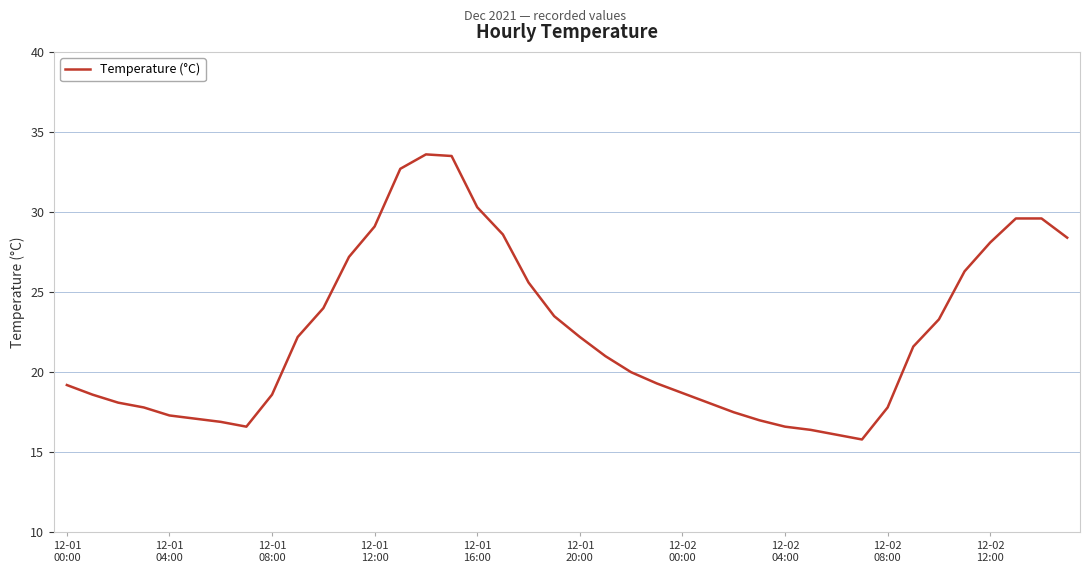

What is the minimum value shown in the chart?

15.8